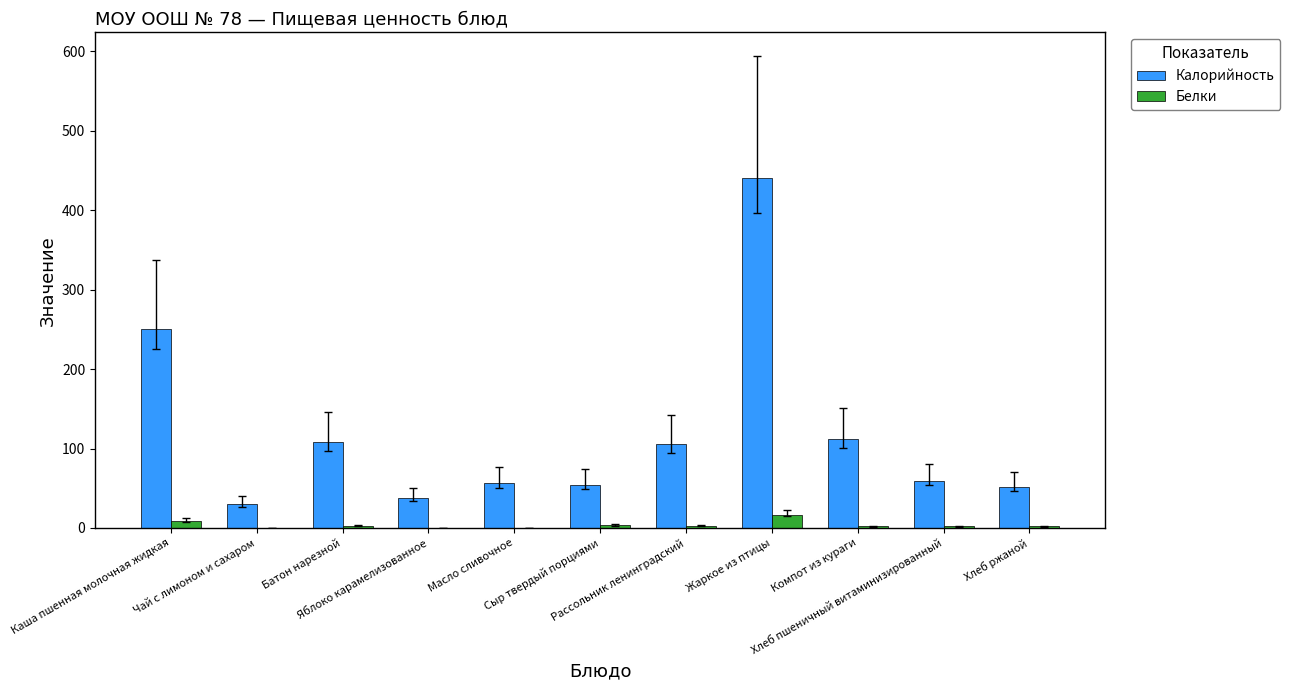

Count the number of categories in the chart.

11